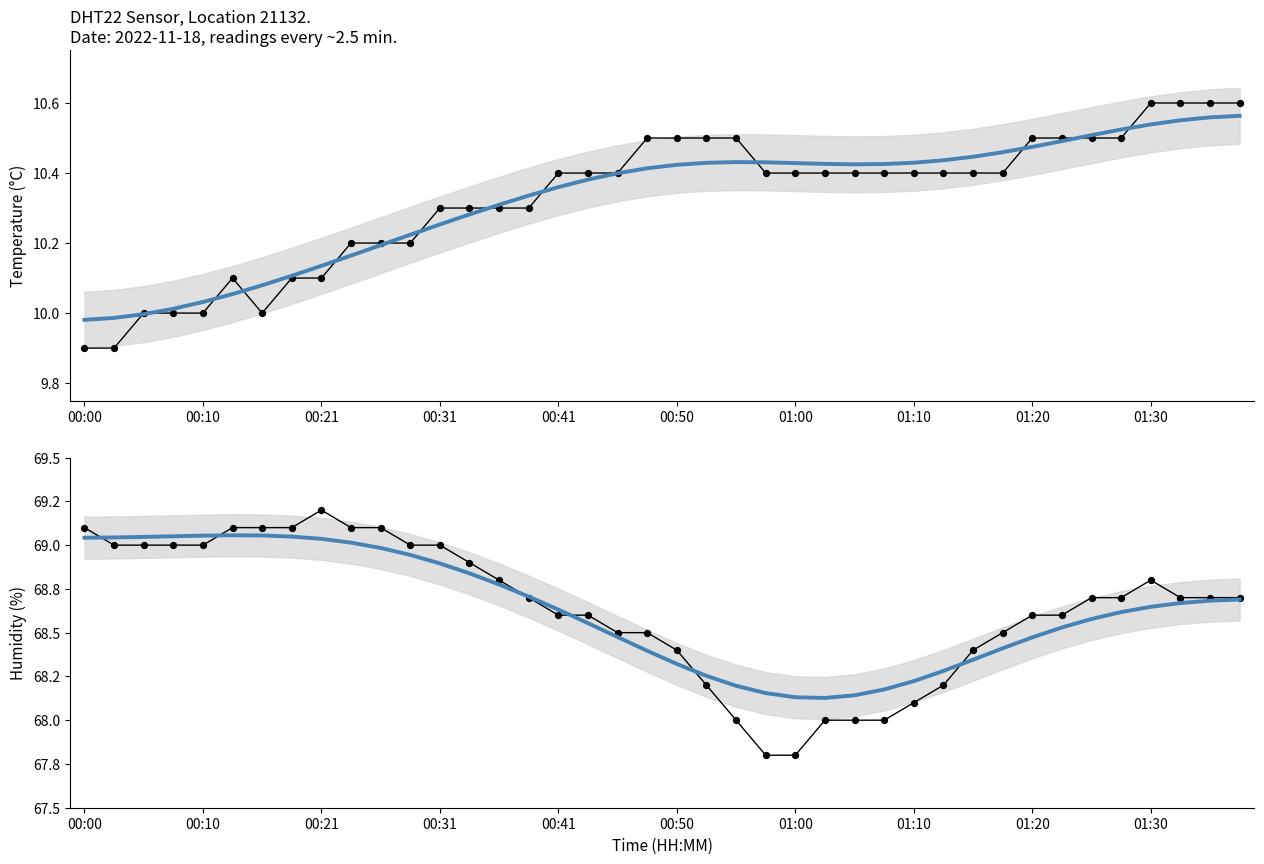

At which category is the sum across all series the highest?

01:30